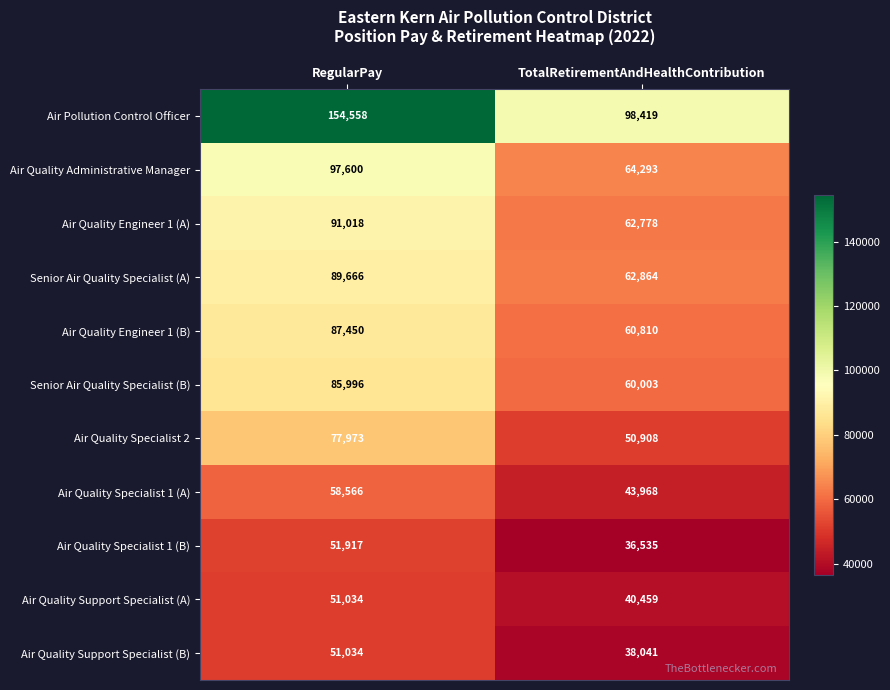

What is the sum of all Air Quality Support Specialist (A) values?

91493